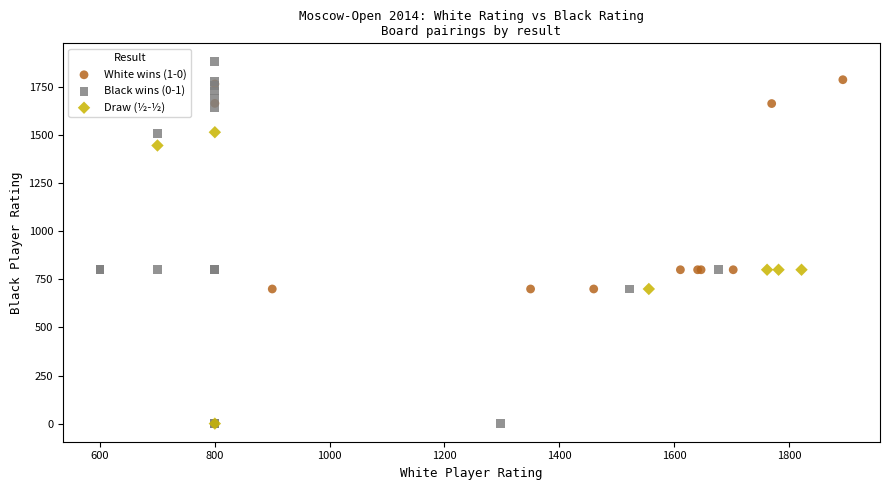

Which series has the largest Y range (max minus min)?

Black wins (0-1)